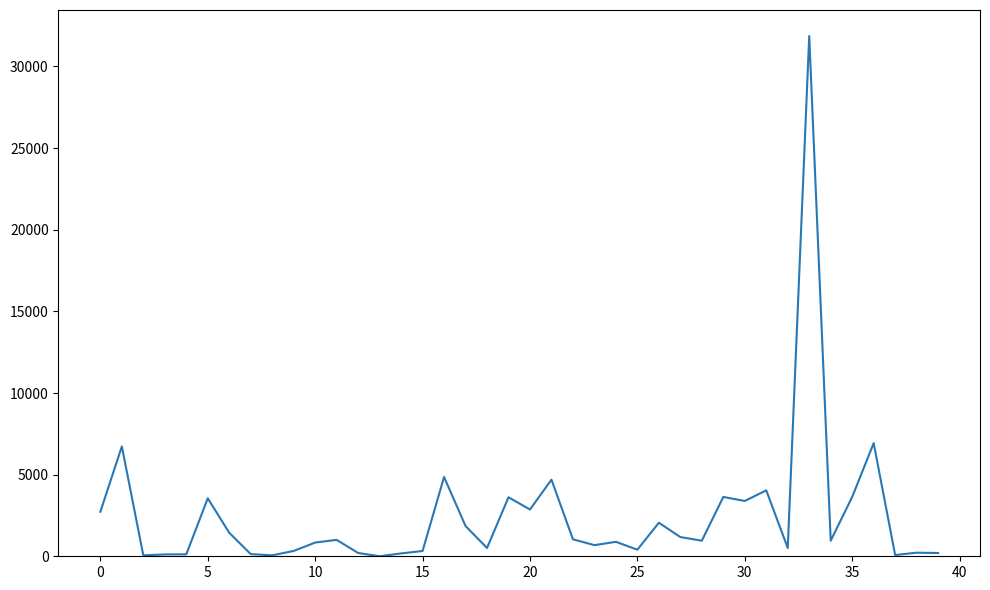

What is the greatest value displayed?

31865.0